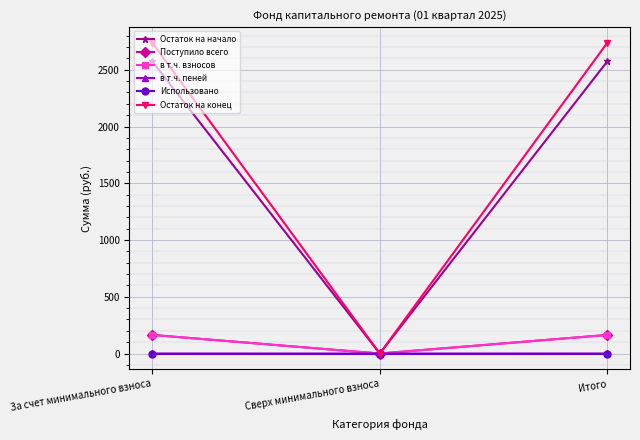

What is the spread (max minus min) of values at Итого?

2738.6